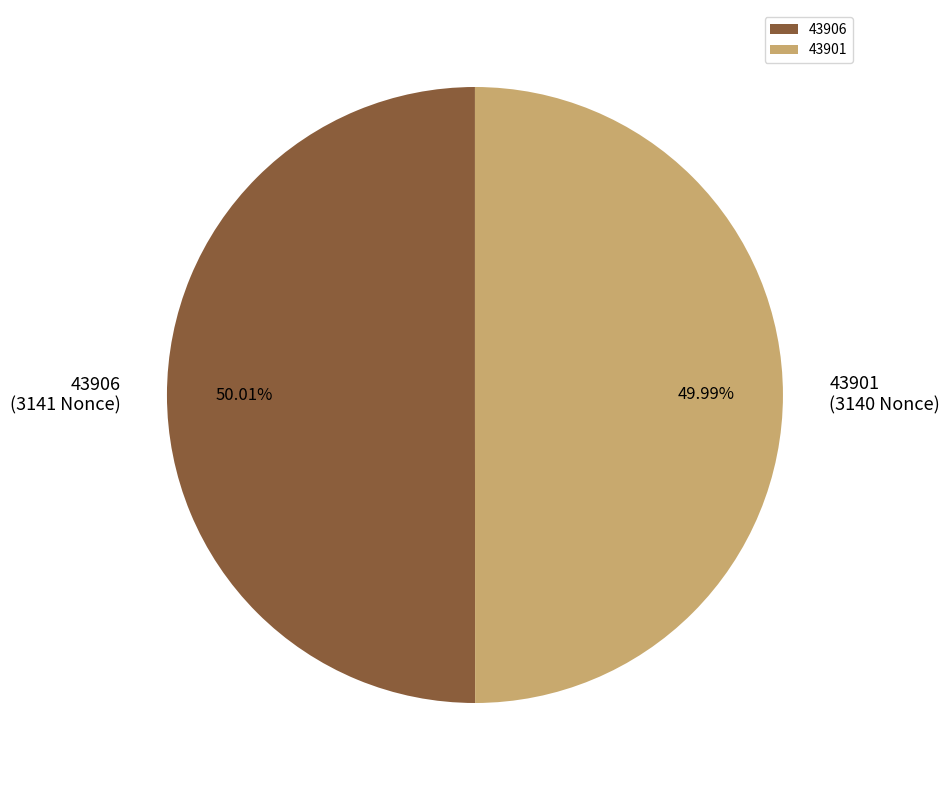

What is the ratio of the value at 43901 to the value at 43906?

1.0